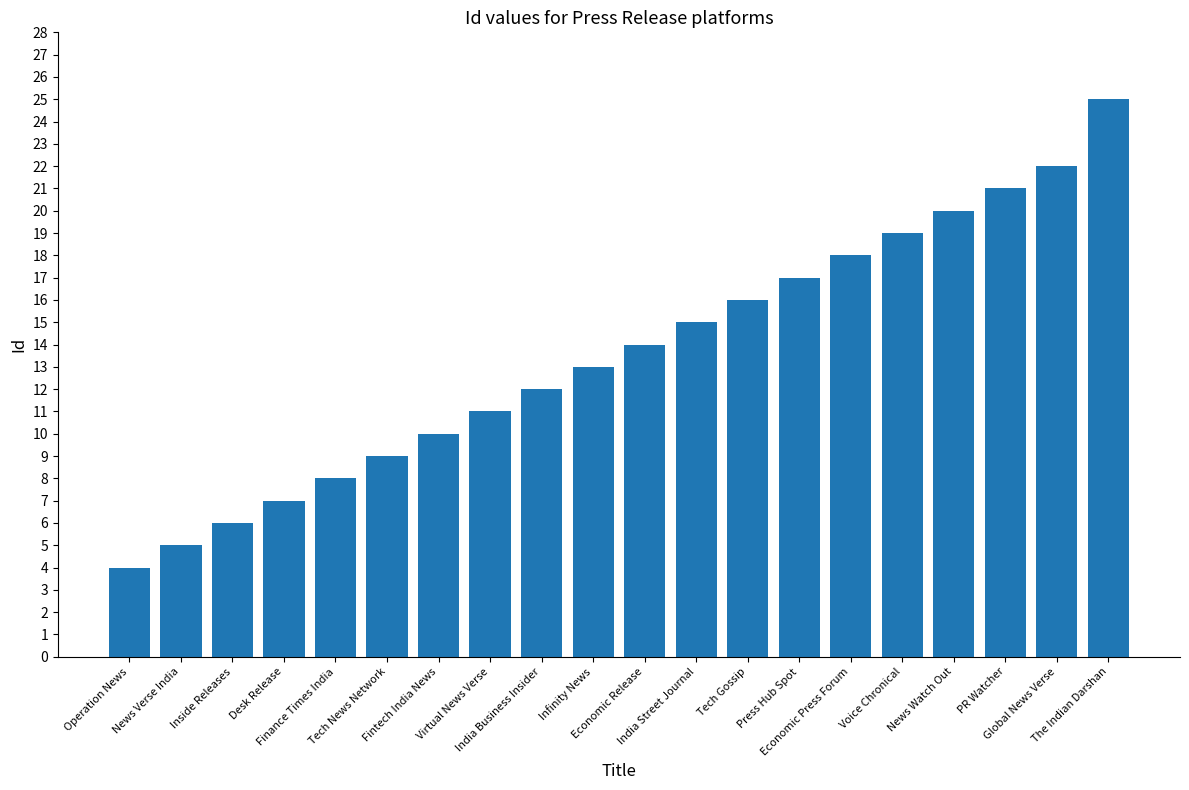

What is the value of the 11th bar from the left?

14